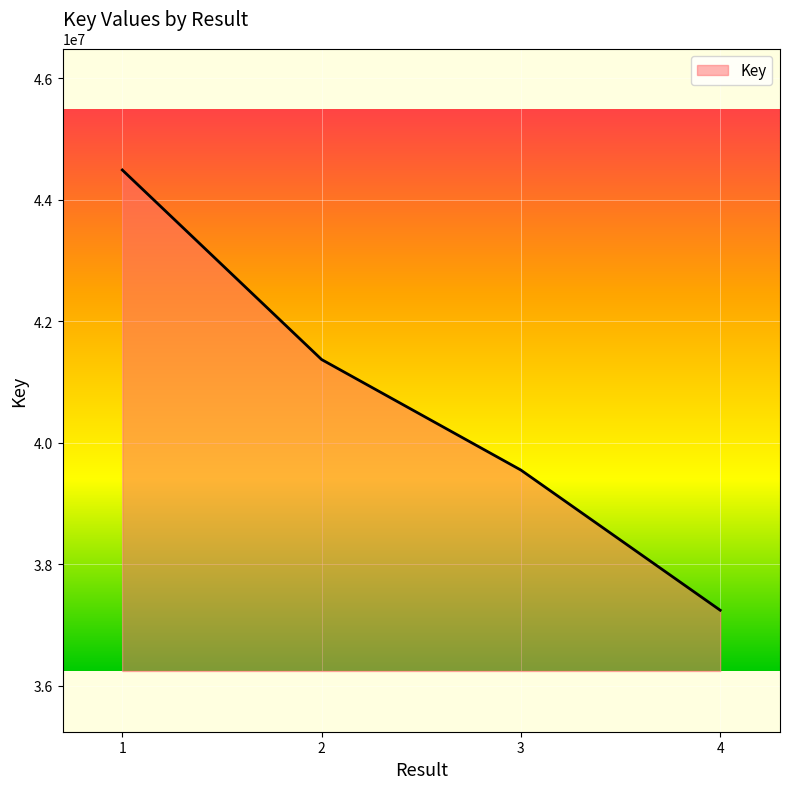

What is the maximum value shown in the chart?

44488066